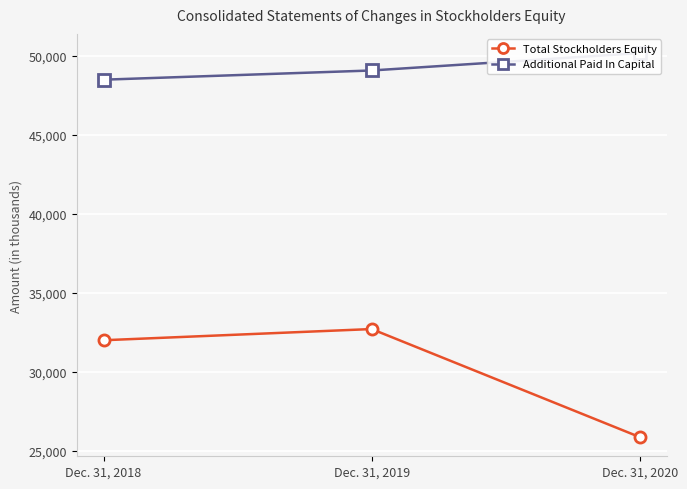

Reading left to right, extract all data points from this chart.

Total Stockholders Equity: Dec. 31, 2018=31982	Dec. 31, 2019=32691	Dec. 31, 2020=25851
Additional Paid In Capital: Dec. 31, 2018=48479	Dec. 31, 2019=49062	Dec. 31, 2020=50163